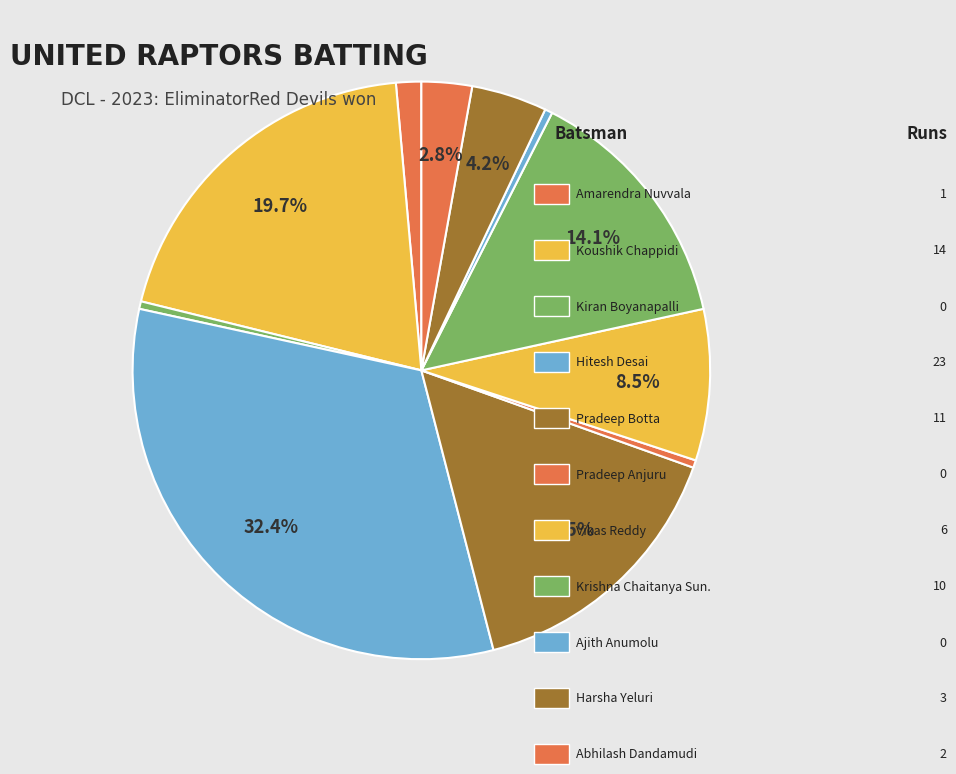

How many slices are in this pie chart?

11